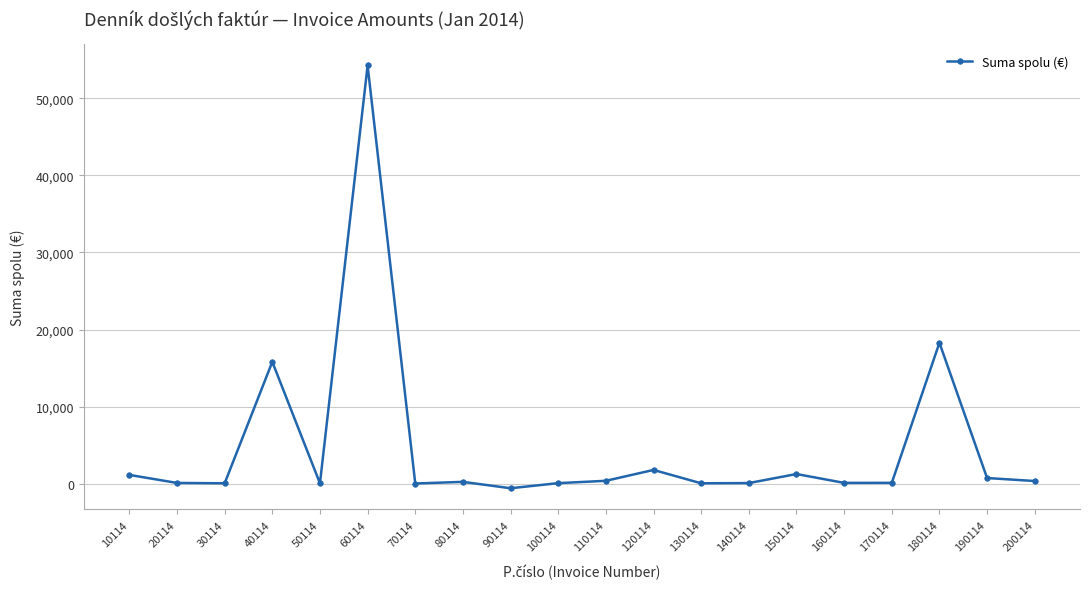

What is the value of the 4th point from the left?

15804.0